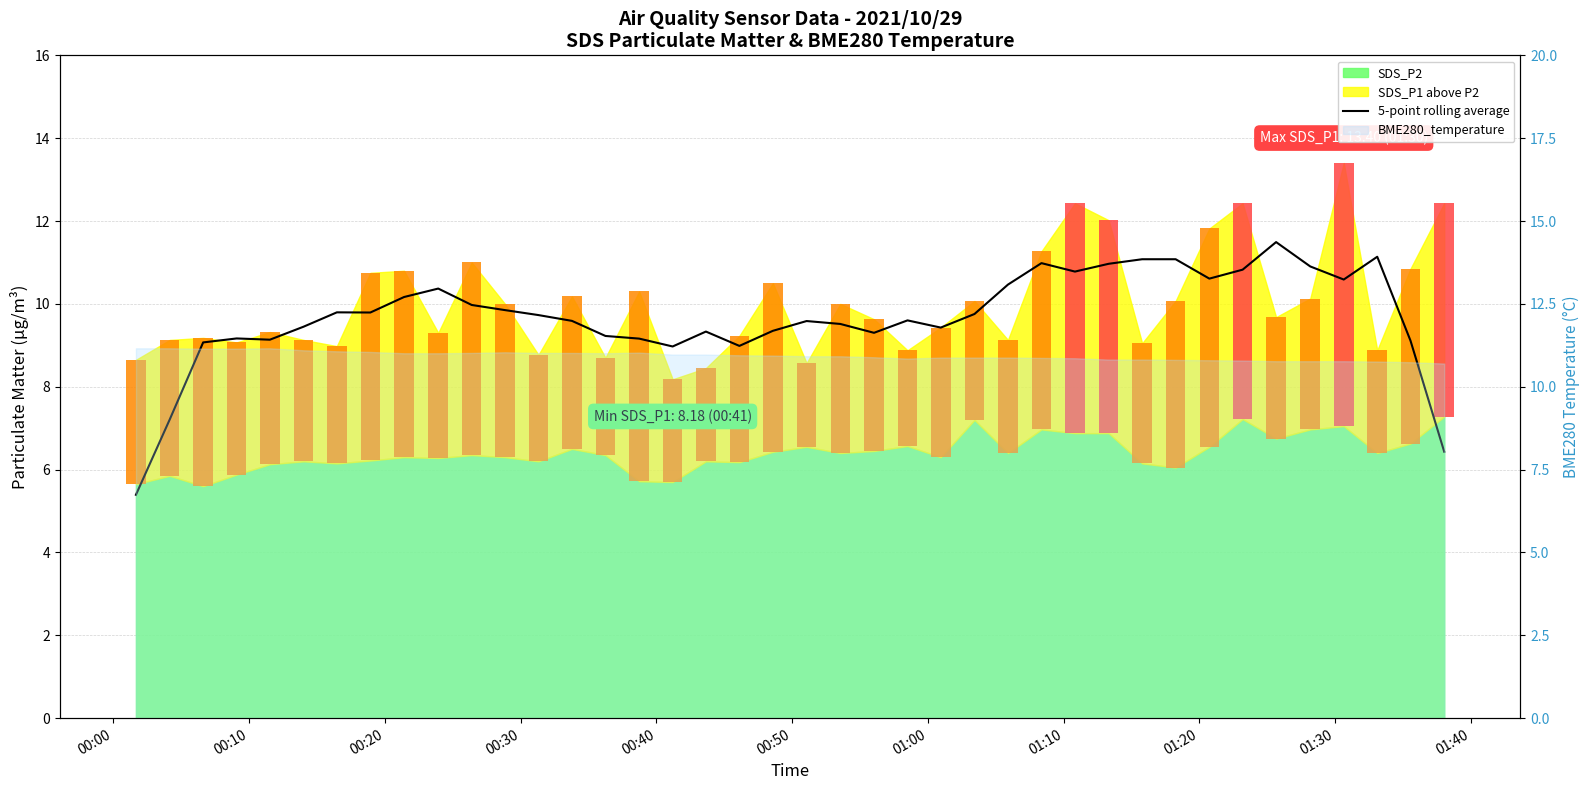

Which has a higher value, 22 or 14?

22